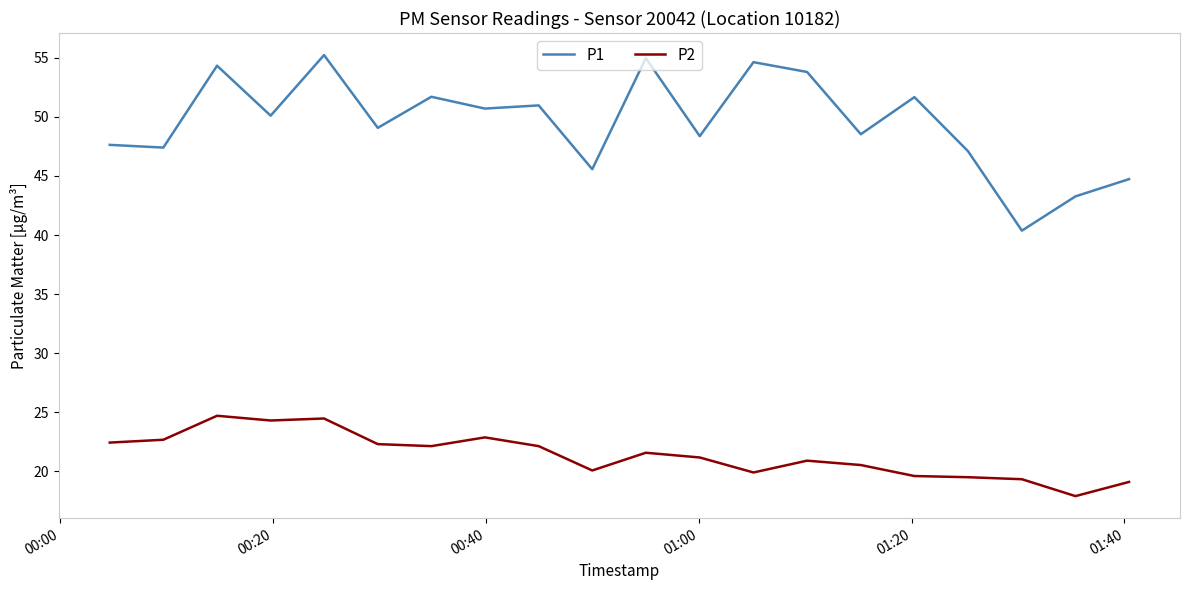

Count the number of categories in the chart.

20